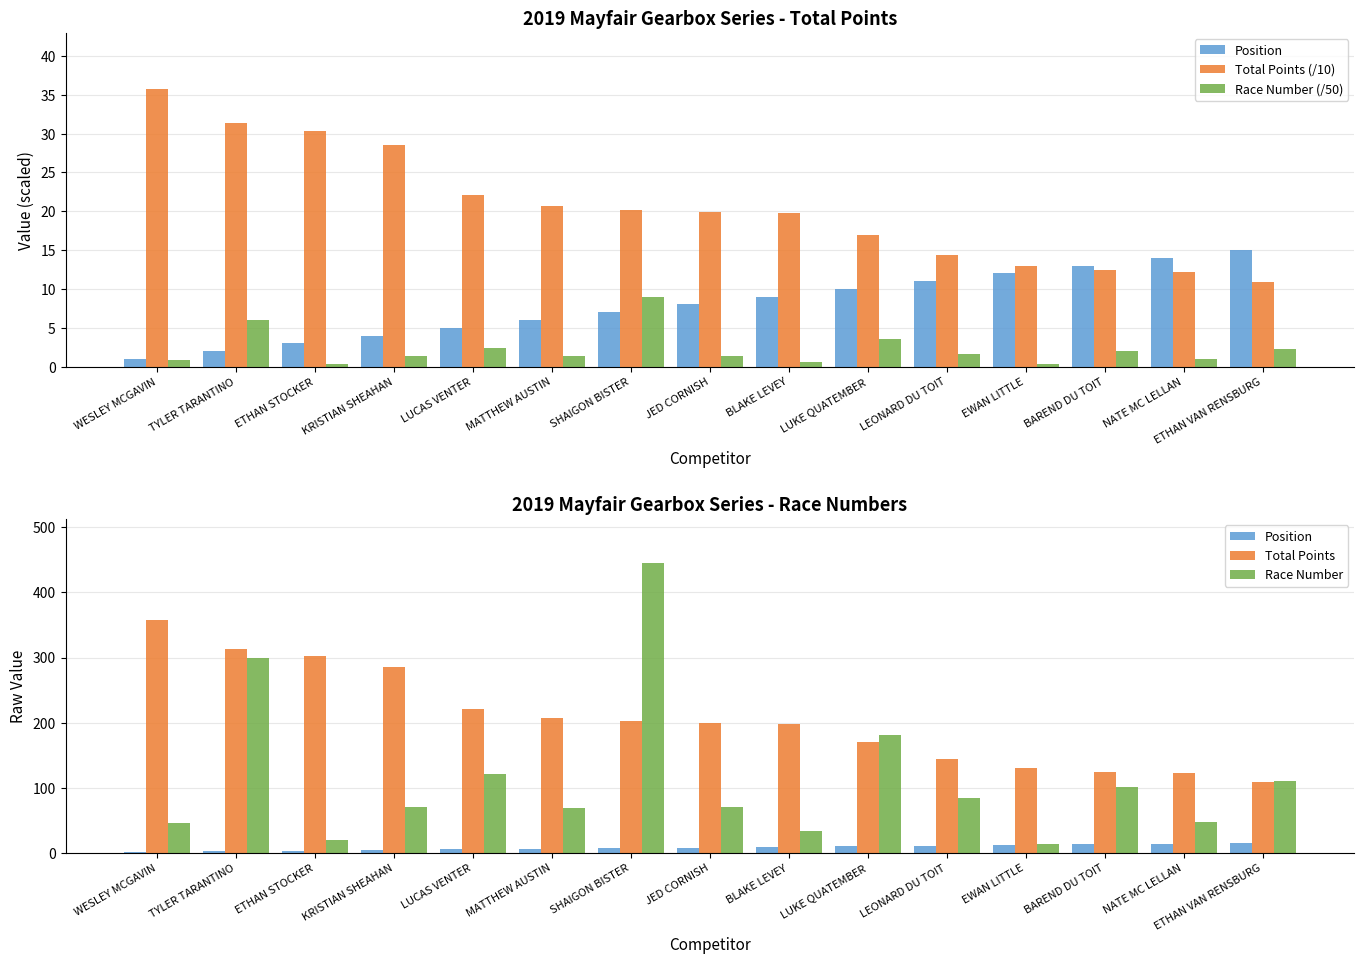

Reading left to right, transcribe all the data shown in this chart.

Position: 1.0	2.0	3.0	4.0	5.0	6.0	7.0	8.0	9.0	10.0	11.0	12.0	13.0	14.0	15.0
Total Points (/10): 35.8	31.3	30.3	28.5	22.1	20.7	20.2	19.9	19.8	17.0	14.4	13.0	12.4	12.2	10.9
Race Number (/50): 0.9	6.0	0.4	1.4	2.4	1.4	8.9	1.4	0.7	3.6	1.7	0.3	2.0	1.0	2.2
Total Points: 358.0	313.0	303.0	285.0	221.0	207.0	202.0	199.0	198.0	170.0	144.0	130.0	124.0	122.0	109.0
Race Number: 45.0	300.0	19.0	71.0	121.0	69.0	446.0	70.0	33.0	181.0	84.0	14.0	101.0	48.0	111.0